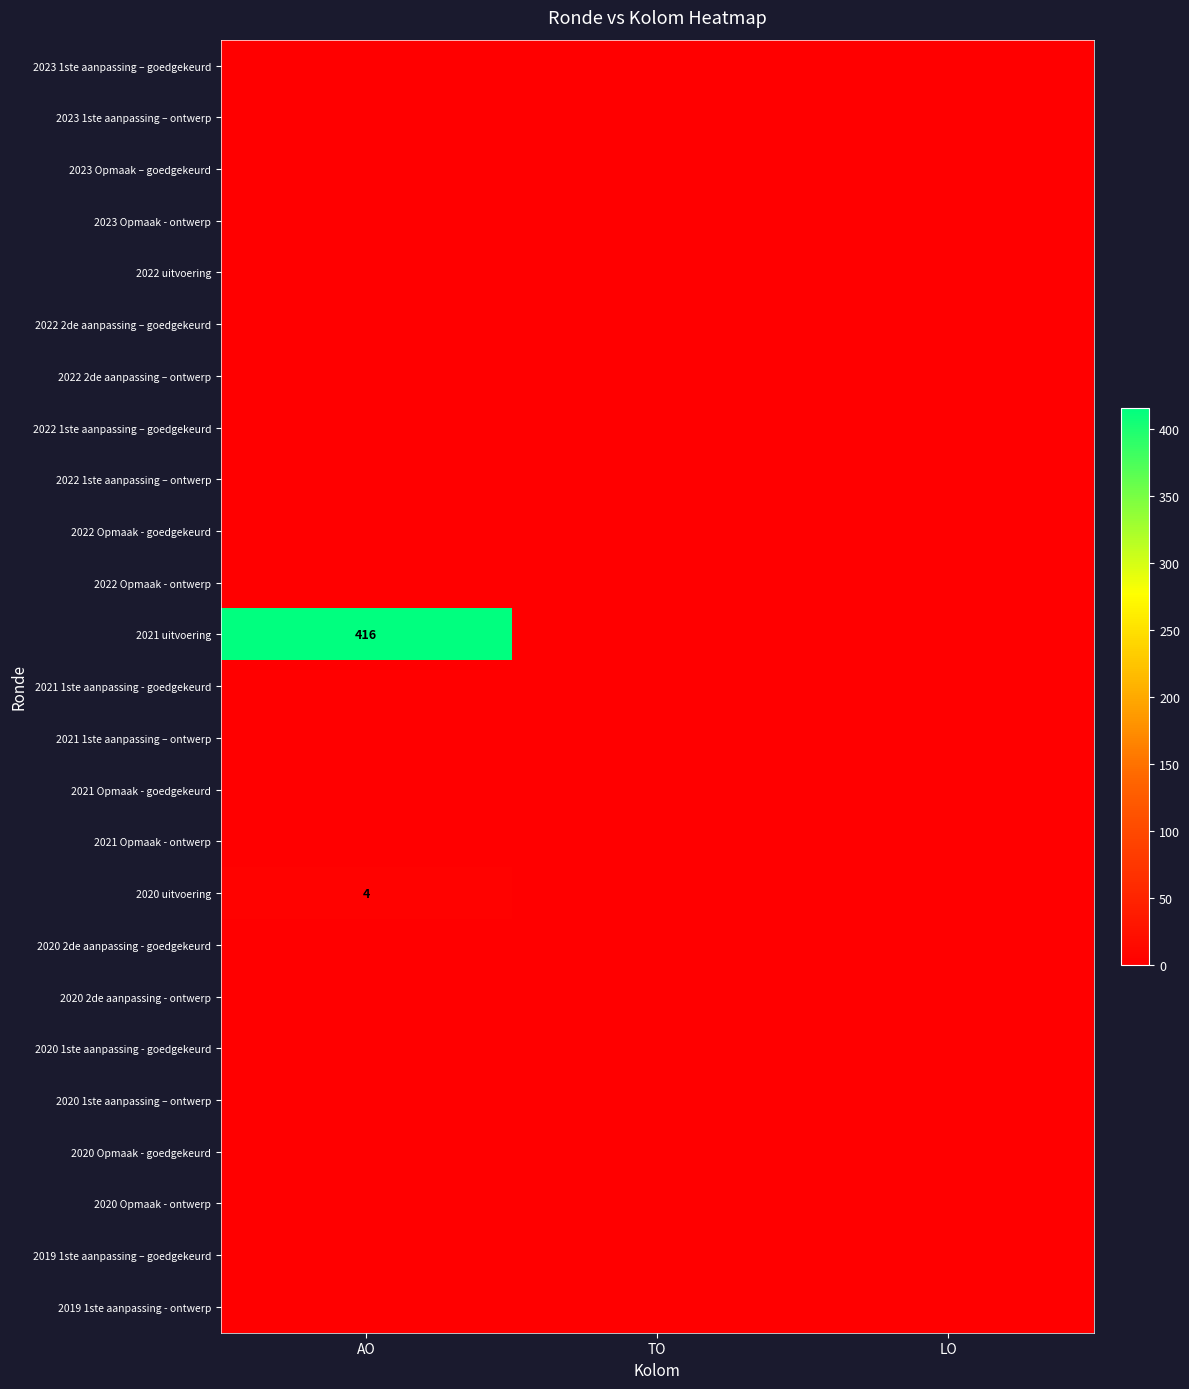

At how many categories does at least one series exceed 401?

1